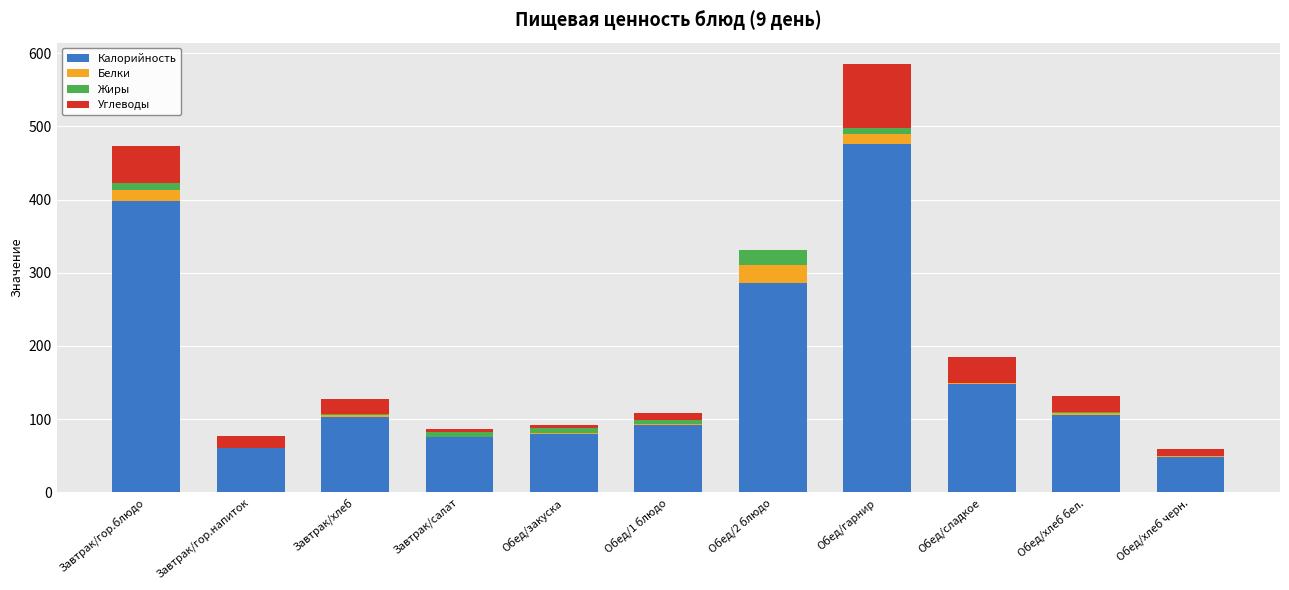

At which category is the sum across all series the highest?

Обед/гарнир